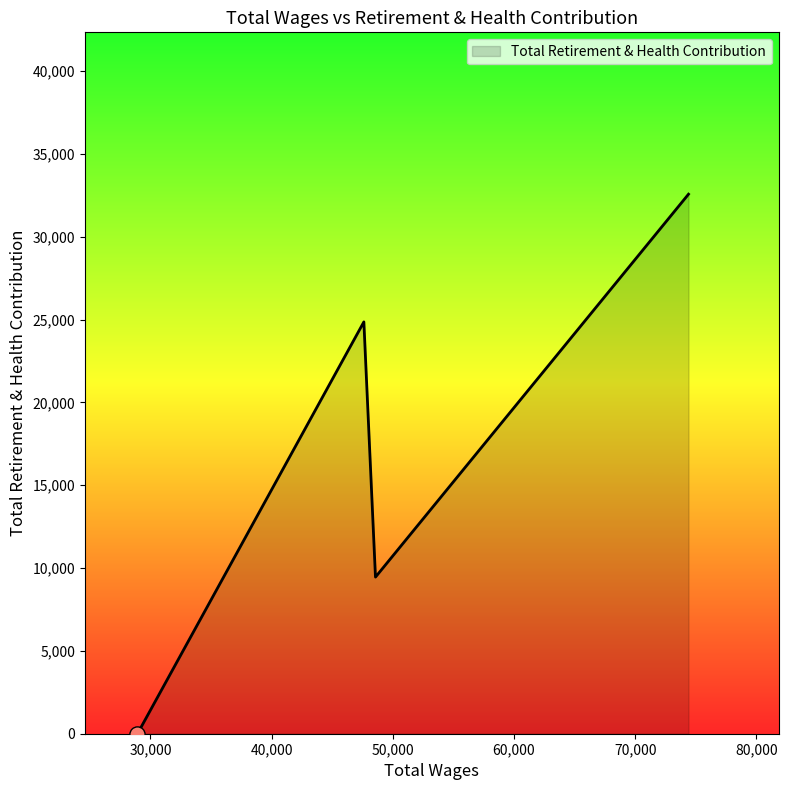

What is the sum of all values?

66876